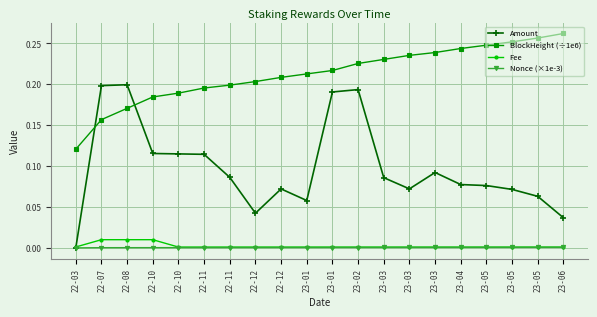

What are all the series names shown in the legend?

Amount, BlockHeight (÷1e6), Fee, Nonce (×1e-3)